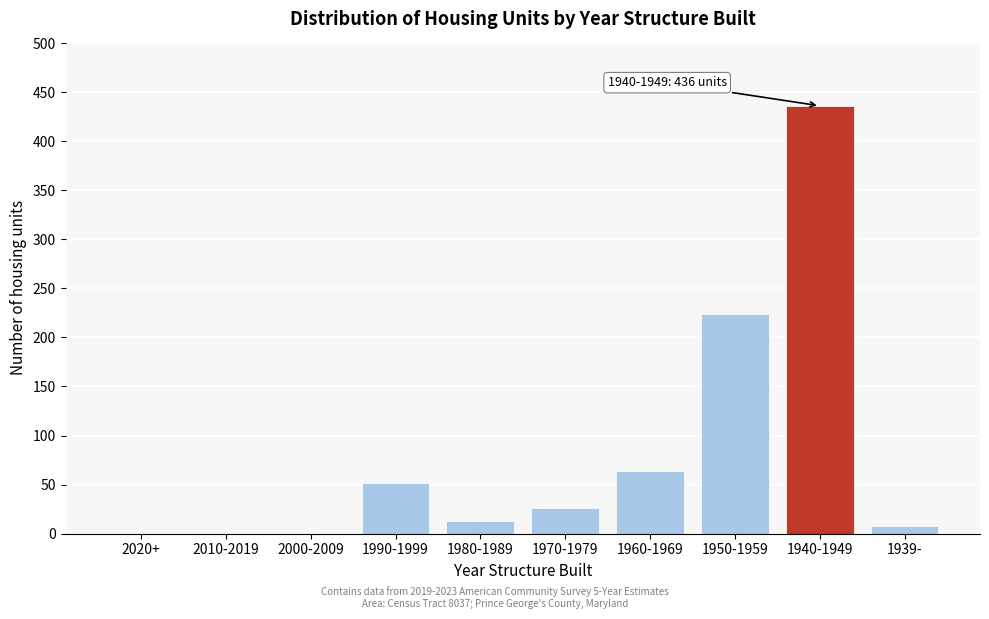

Reading right to left, list all the values displayed in this chart.

1939-=8	1940-1949=436	1950-1959=224	1960-1969=64	1970-1979=26	1980-1989=13	1990-1999=52	2000-2009=0	2010-2019=0	2020+=0